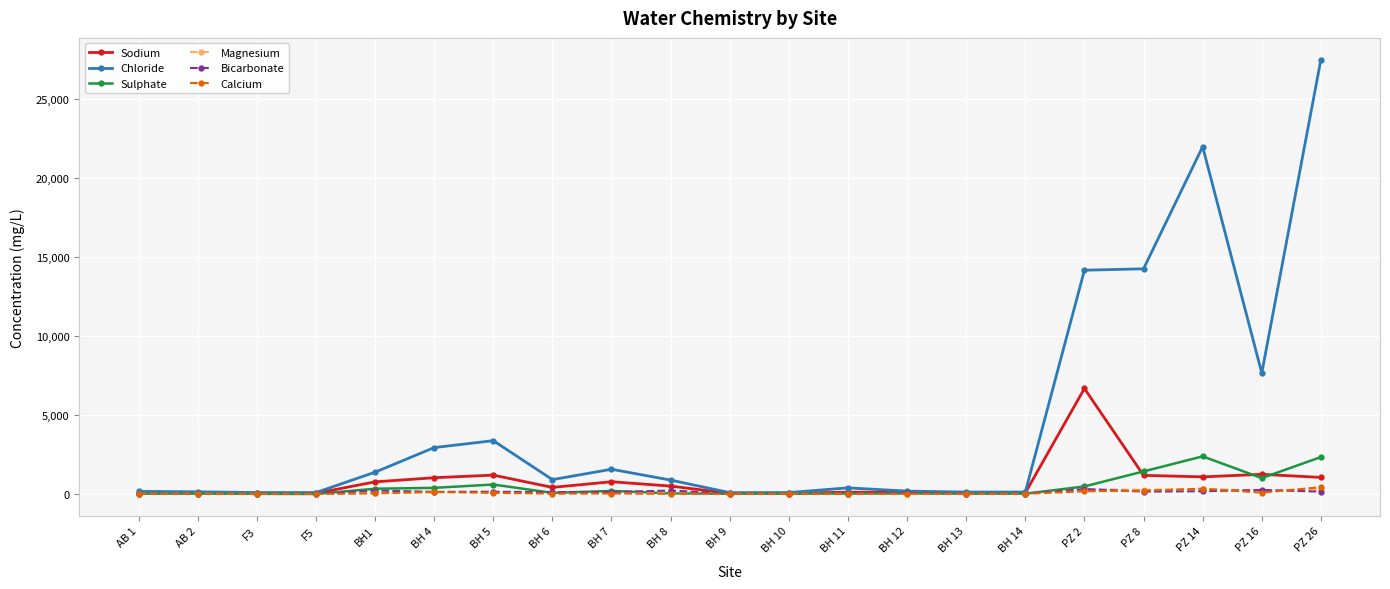

True or false: Sodium has more than 0 interior local peaks.

True